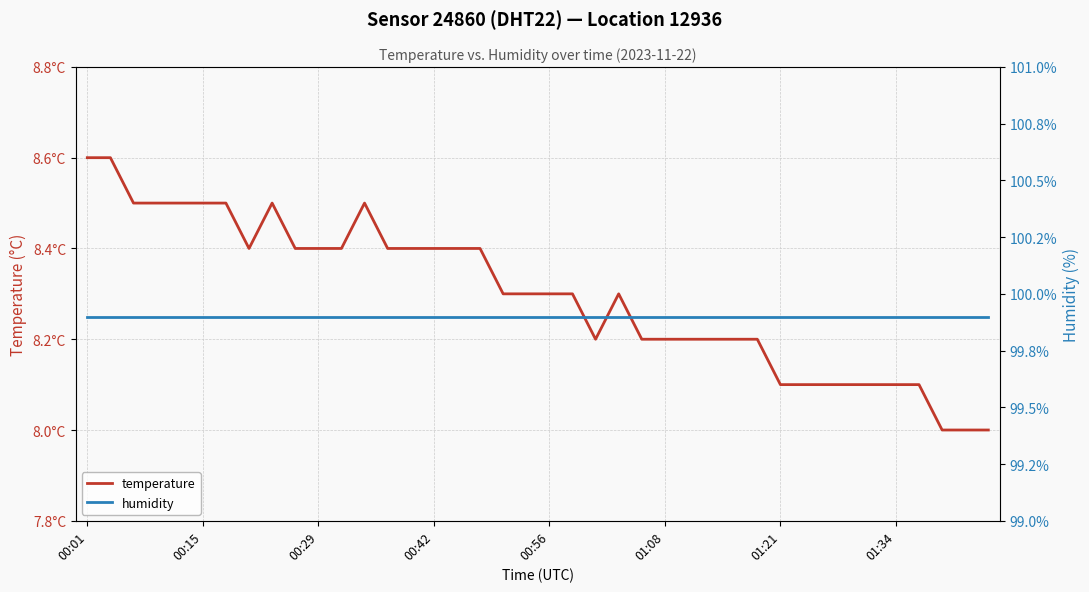

What is the spread (max minus min) of values at 23?

91.6